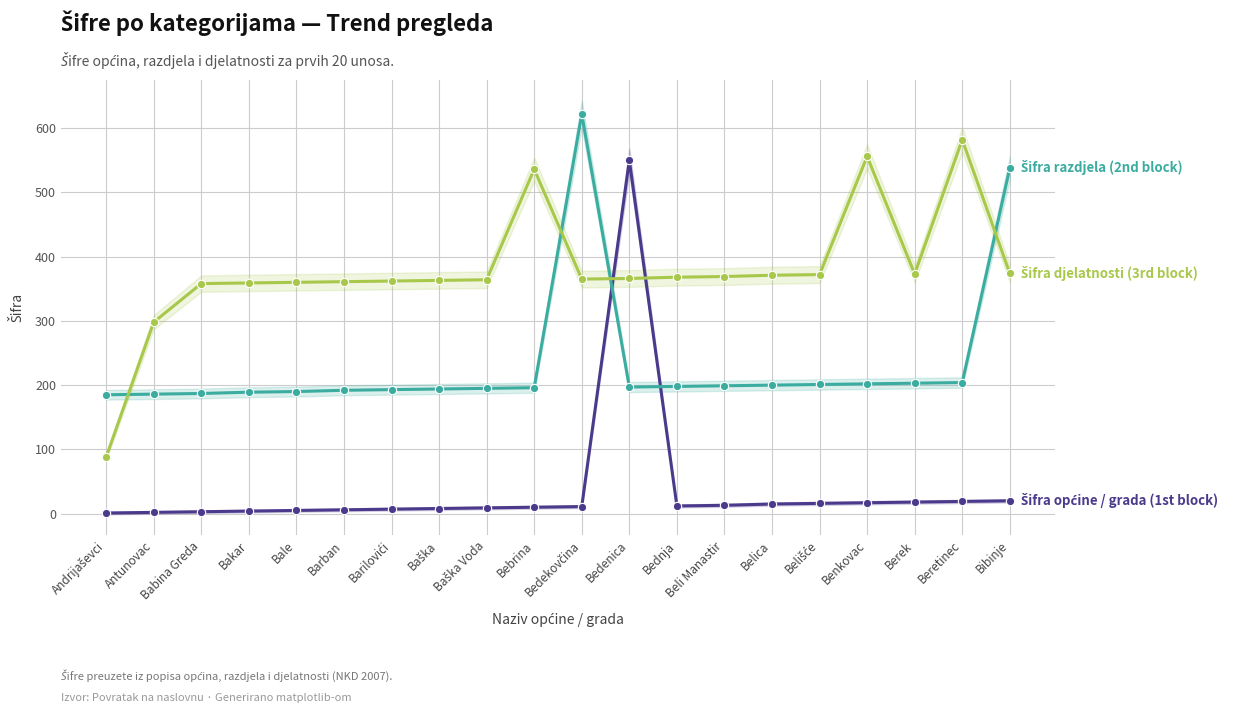

True or false: Šifra razdjela (2nd block) has a value of 197 at Bedenica.

True